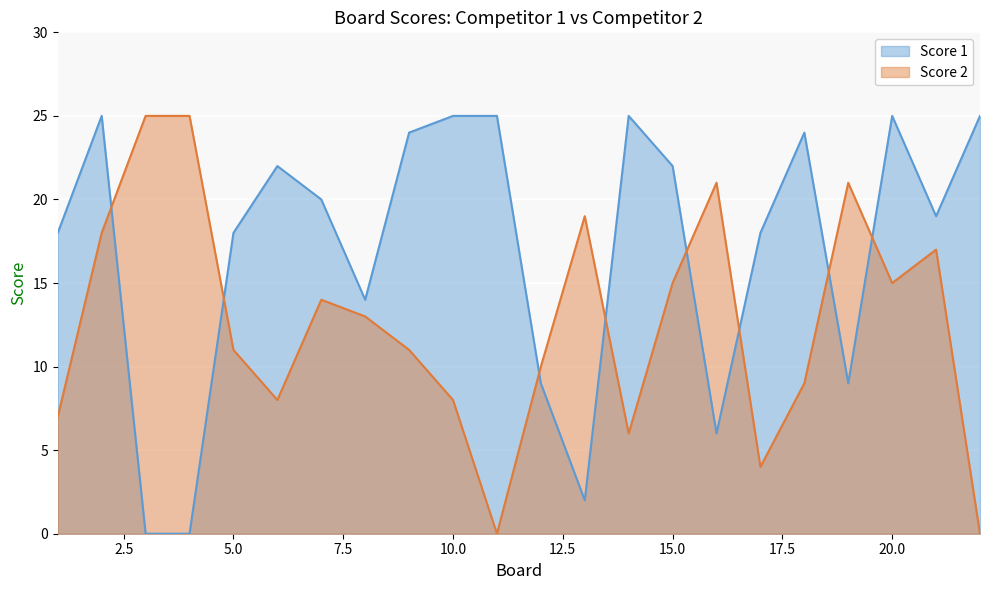

True or false: Score 1 and Score 2 cross at least once.

True